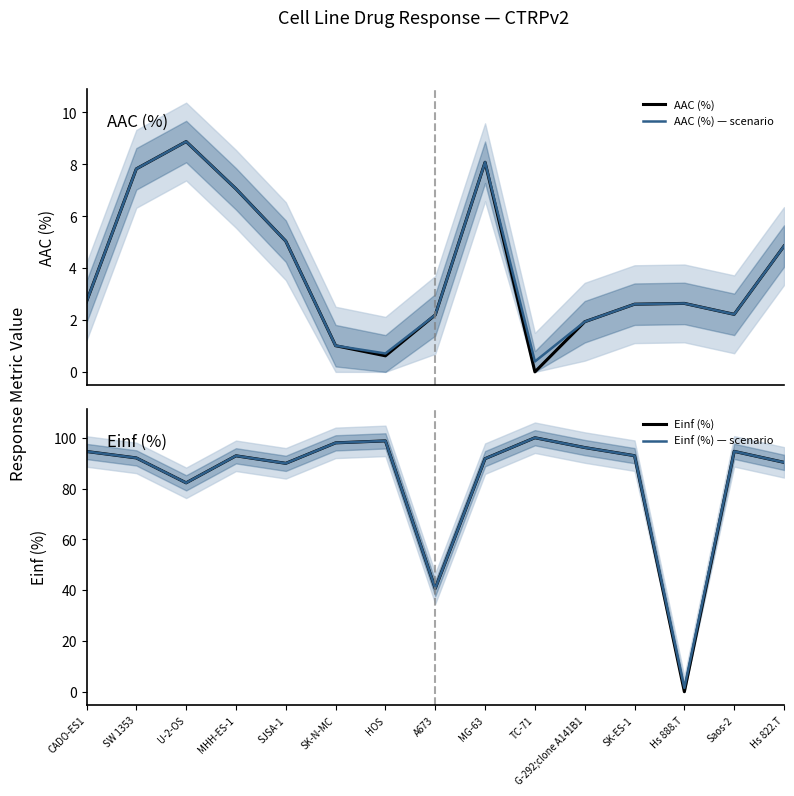

True or false: Einf (%) — scenario has more than 2 points higher than both neighbors.

True